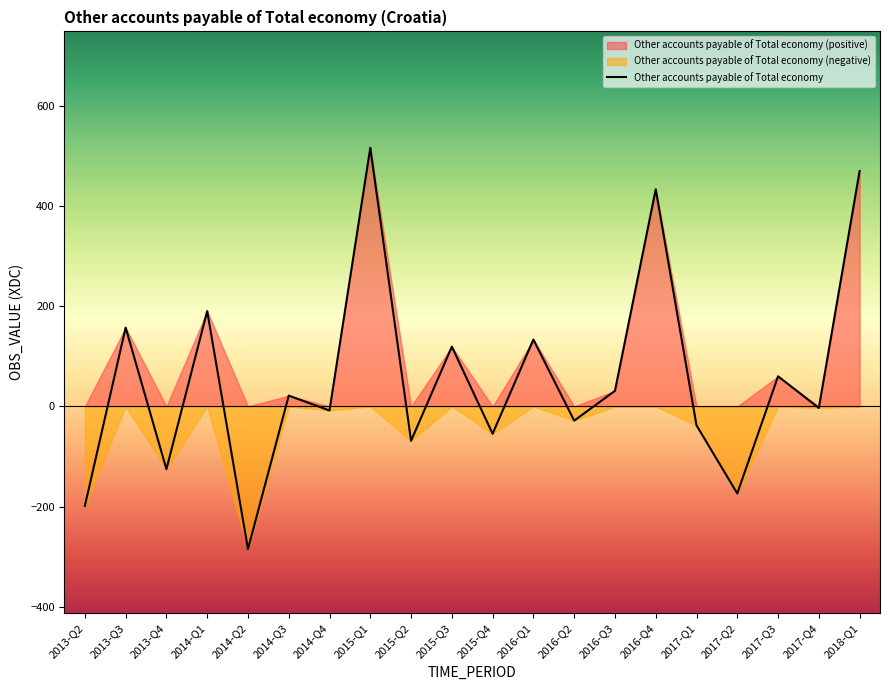

How many data points are less than 21?

10